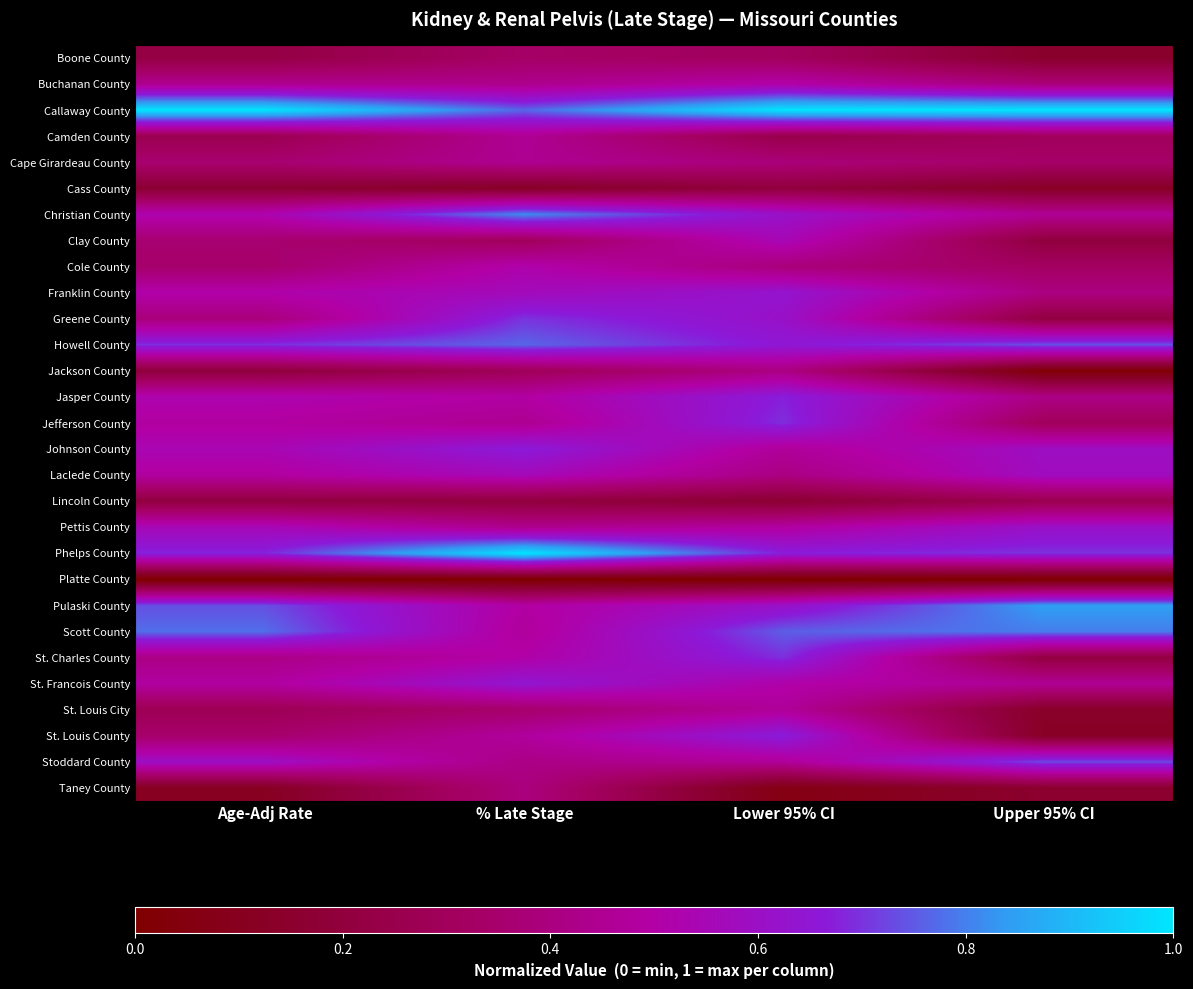

Which label corresponds to the smallest value in the chart?

Age-Adj Rate